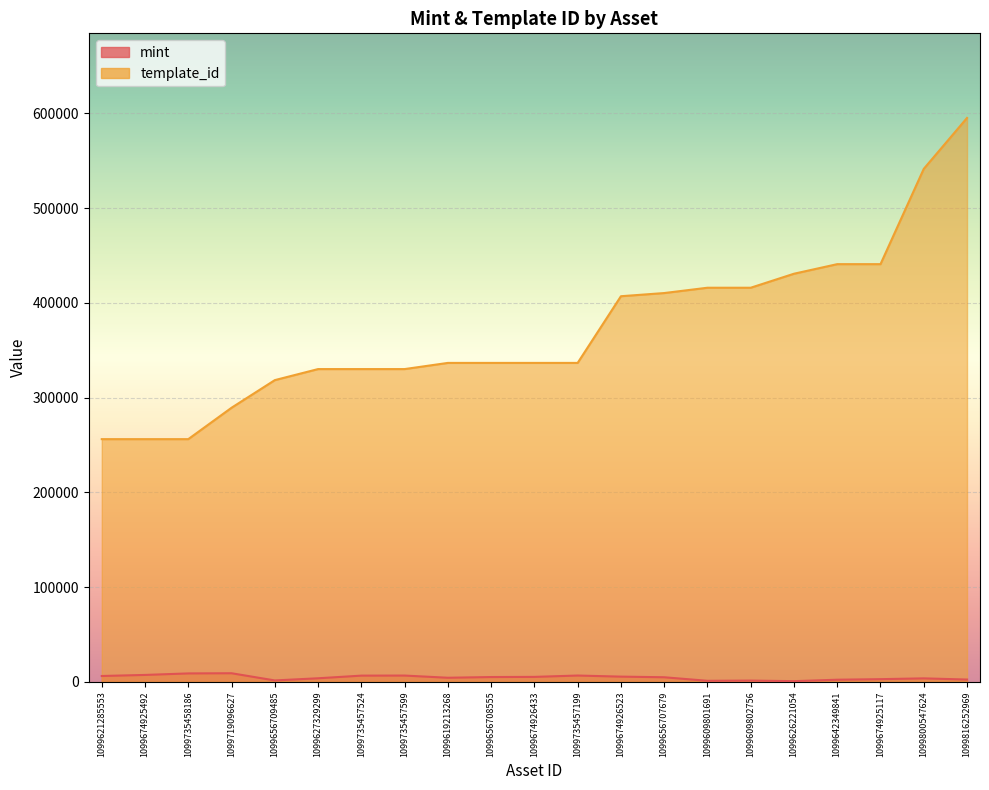

Which series has the largest total across all categories?

template_id